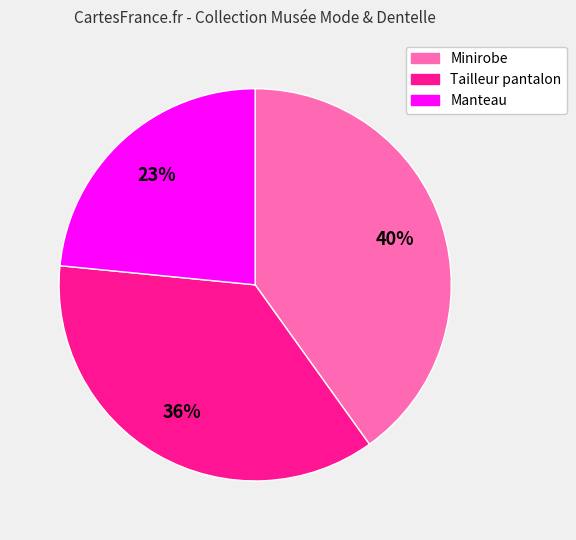

Is the sum of Manteau and Tailleur pantalon greater than half?

Yes